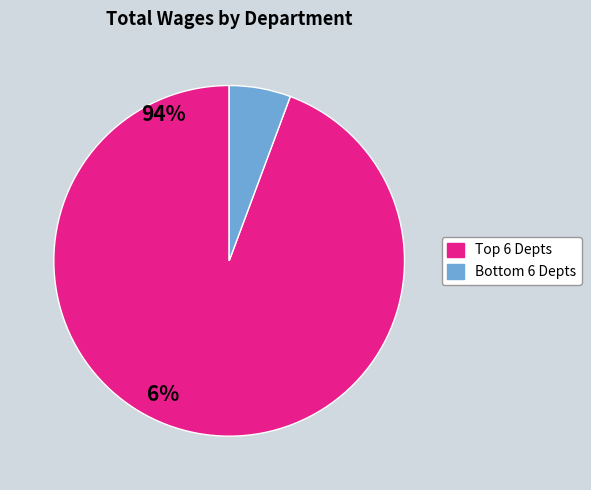

Which slice is the largest?

Top 6 Depts